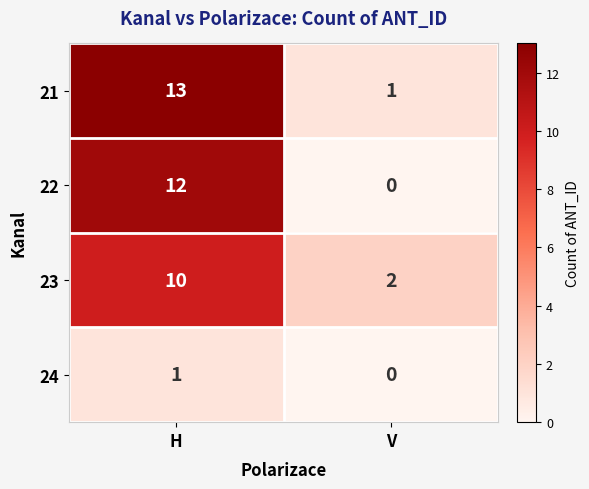

What is the difference between the maximum and minimum values in the 23 series?

8